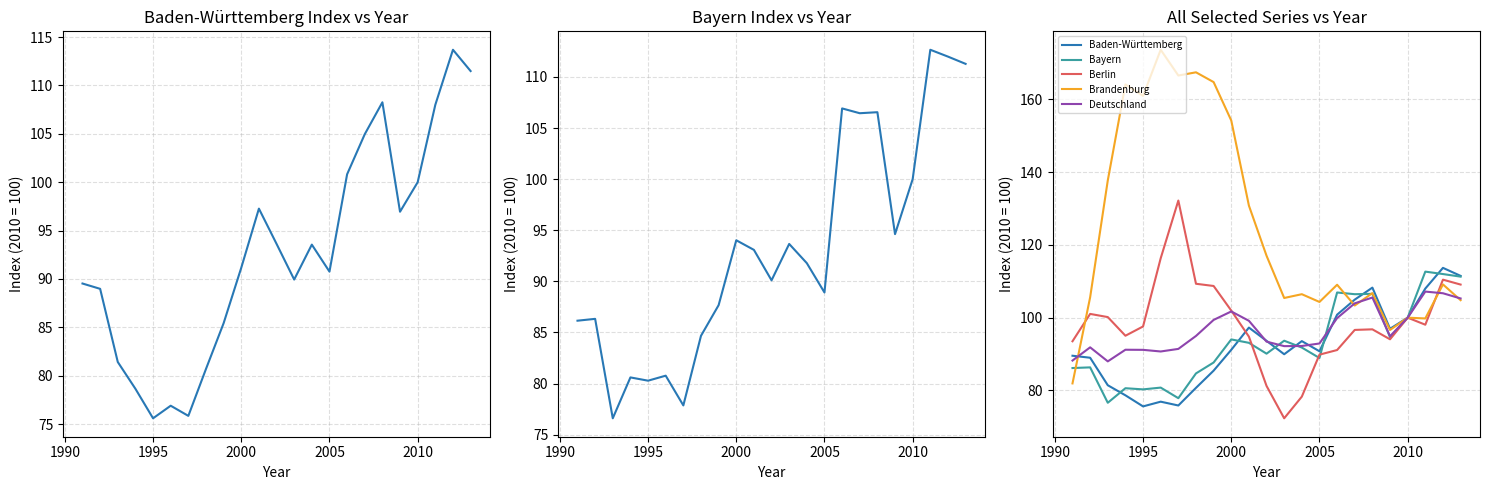

How many times do Brandenburg and Bayern cross each other?

3